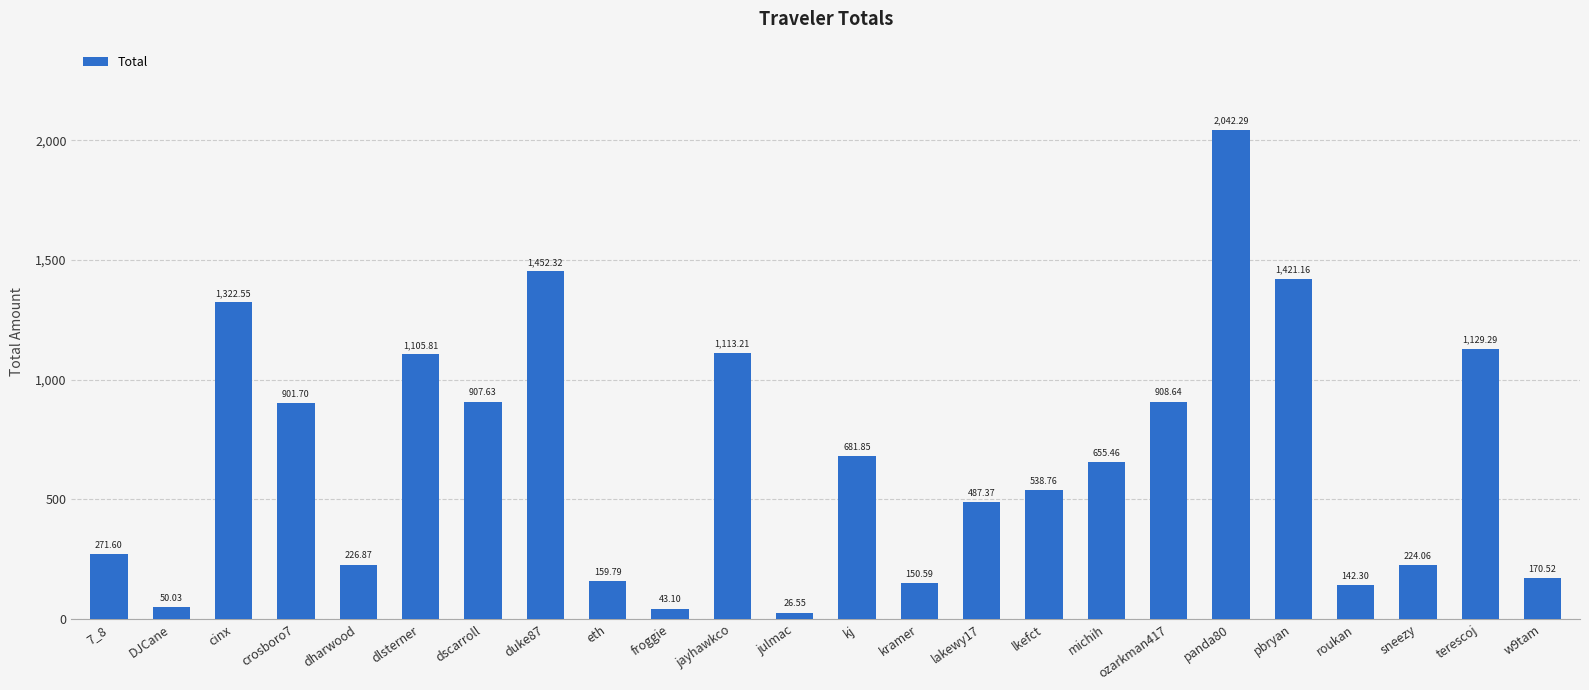

What is the change in value from 7_8 to lkefct?

+267.2